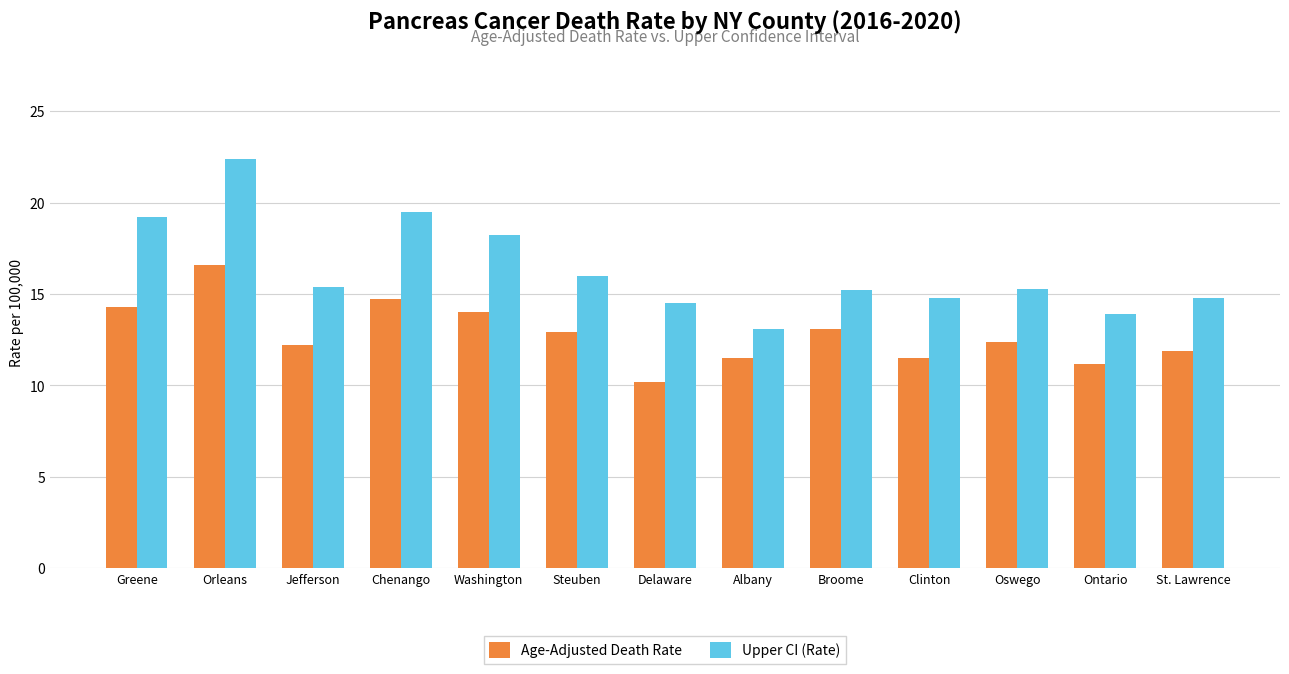

At Ontario, list the series in order from smallest to largest.

Age-Adjusted Death Rate, Upper CI (Rate)